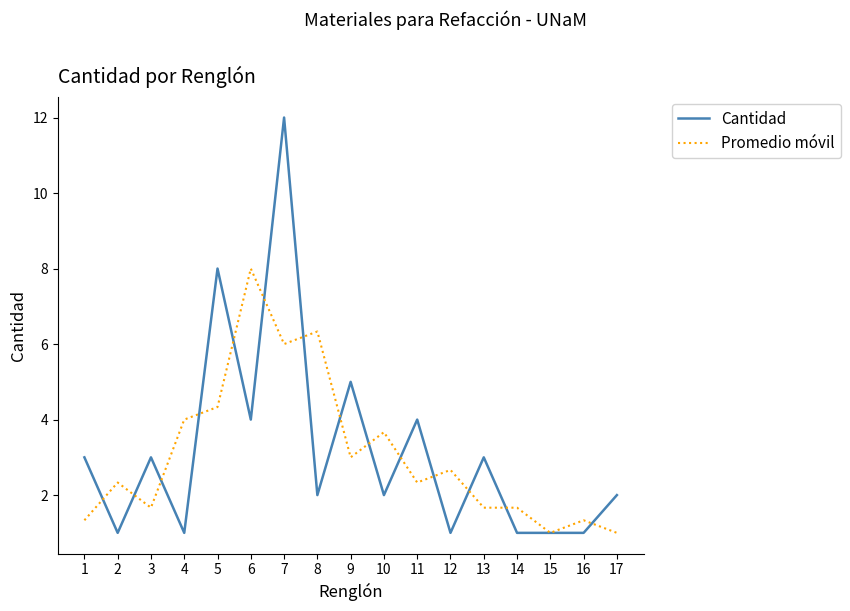

Rank the series by their maximum value, from highest to lowest.

Cantidad, Promedio móvil